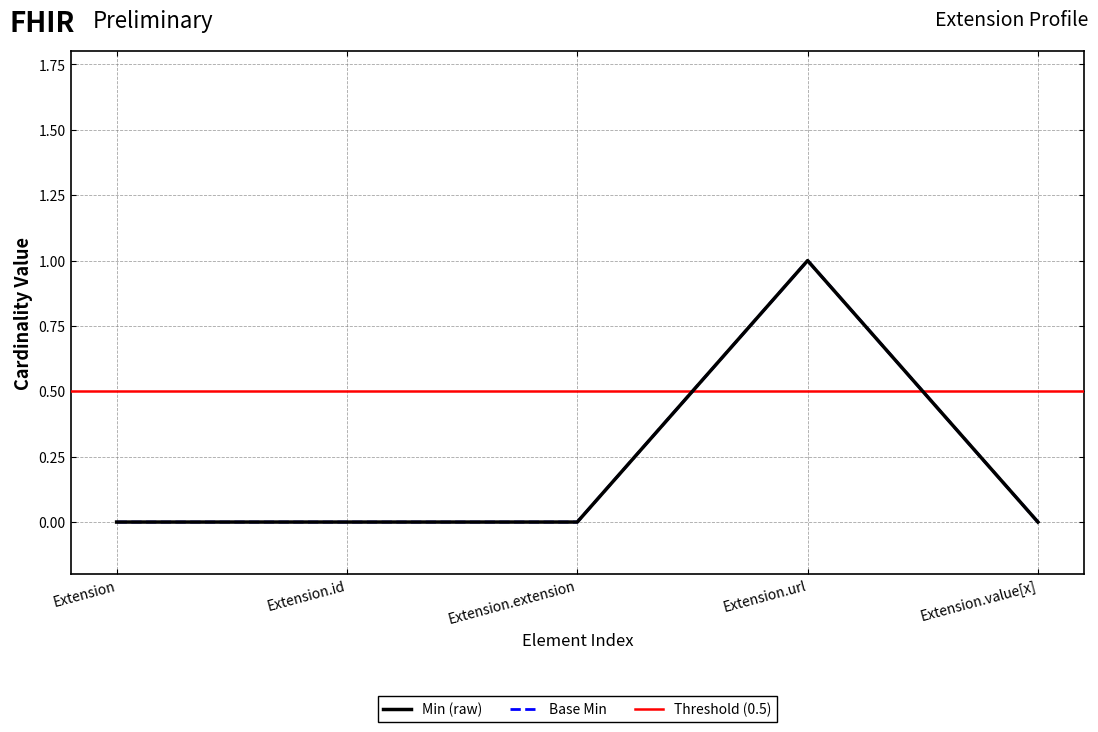

What is the difference between the Extension (Min) values at Extension.id and Extension.url?

1